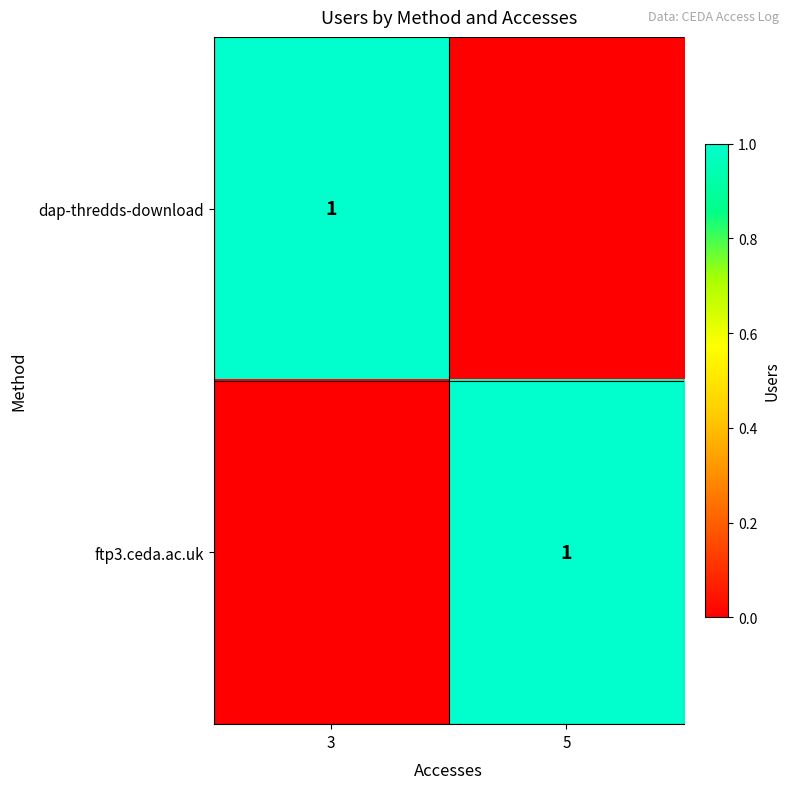

True or false: ftp3.ceda.ac.uk has a value of 0 at 5.

False